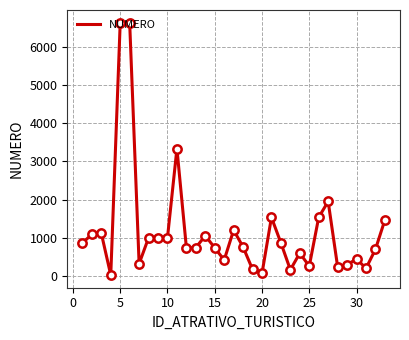

What is the maximum value shown in the chart?

6627